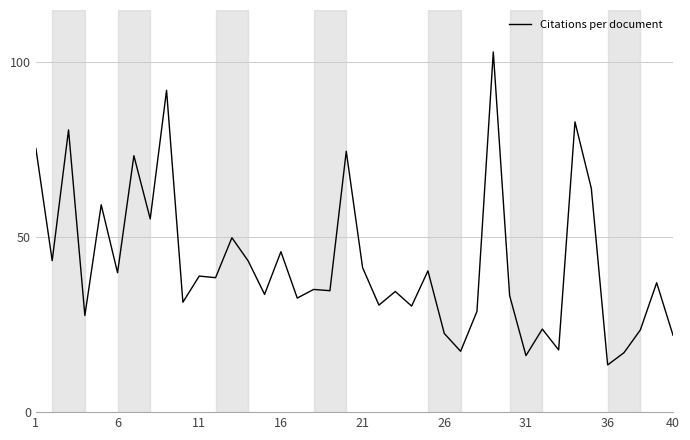

What is the minimum value shown in the chart?

13.5